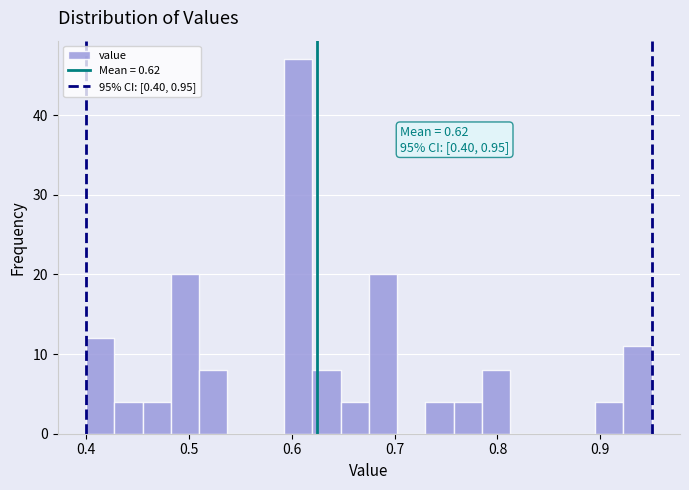

Read against the x-axis, roughly where is the centre of the tallest bar?

0.61